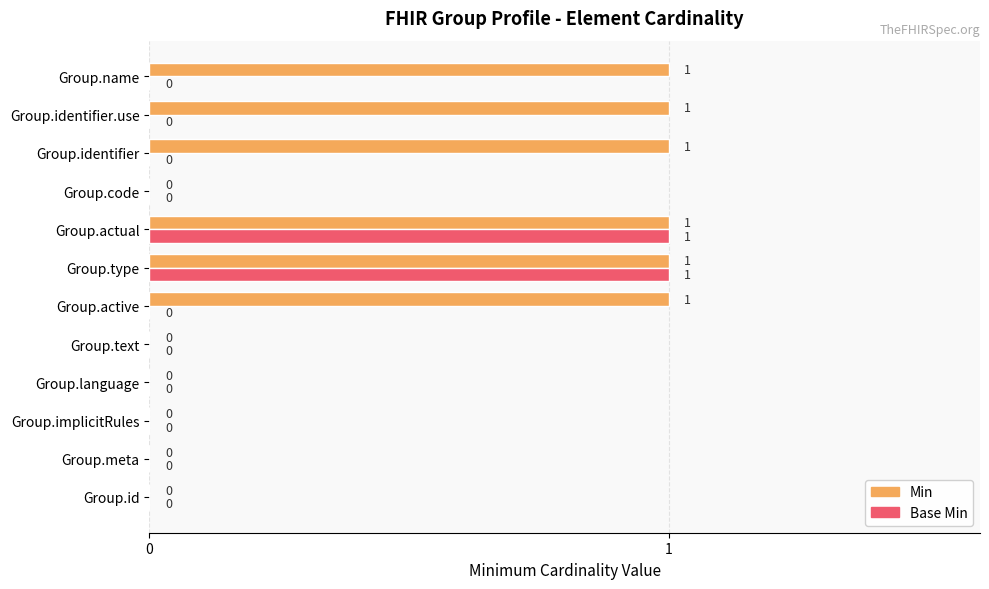

Between Group.id and Group.identifier.use, which series saw the biggest shift?

Min